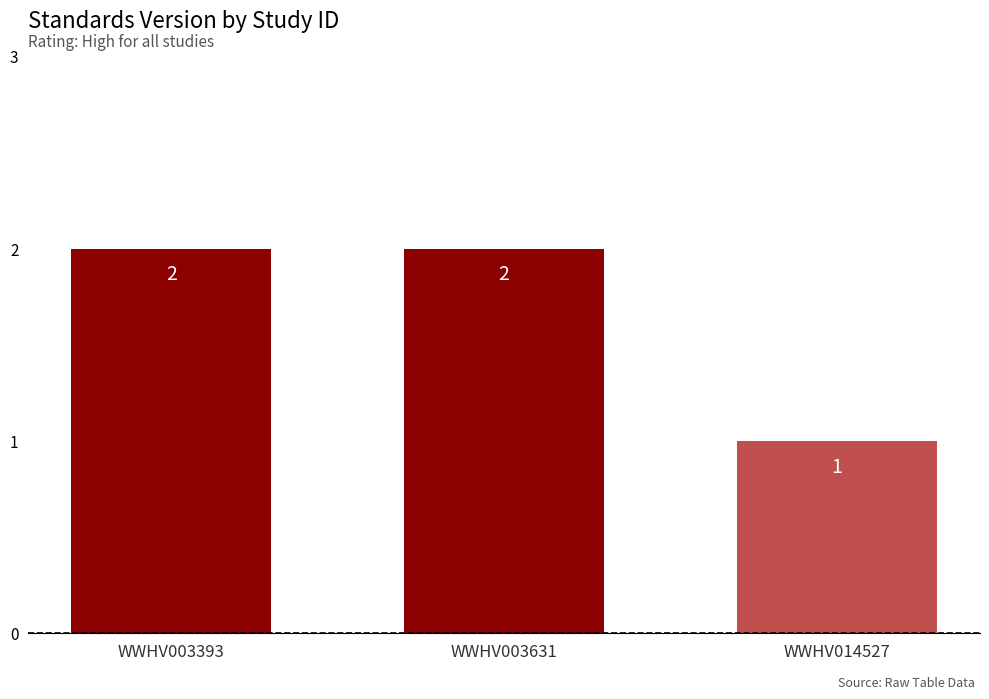

The value at WWHV014527 is 0. True or false?

False